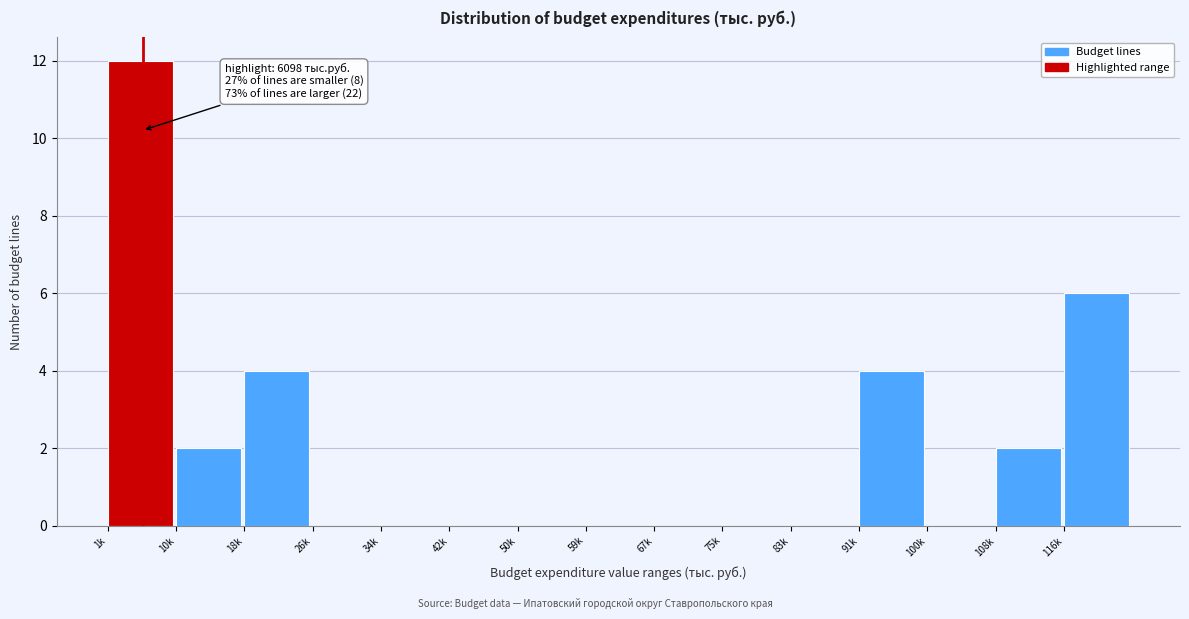

Reading right to left, what are all the values shown in this chart?

116k=6	108k=2	100k=0	91k=4	83k=0	75k=0	67k=0	59k=0	50k=0	42k=0	34k=0	26k=0	18k=4	10k=2	1k=12